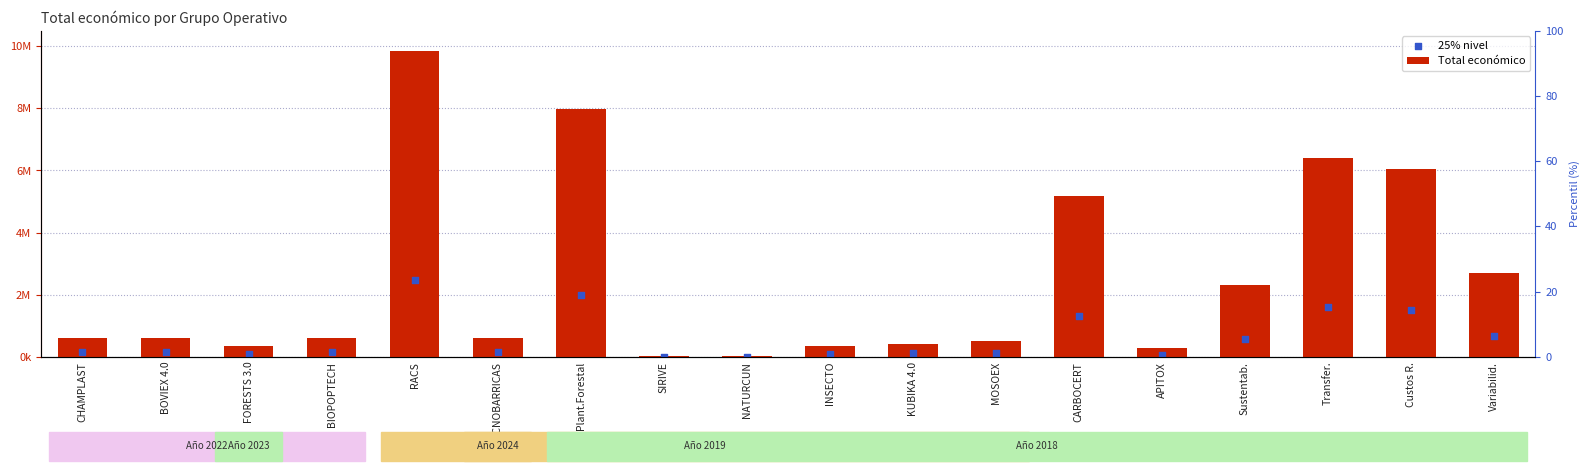

Which series has the largest total across all categories?

Total económico